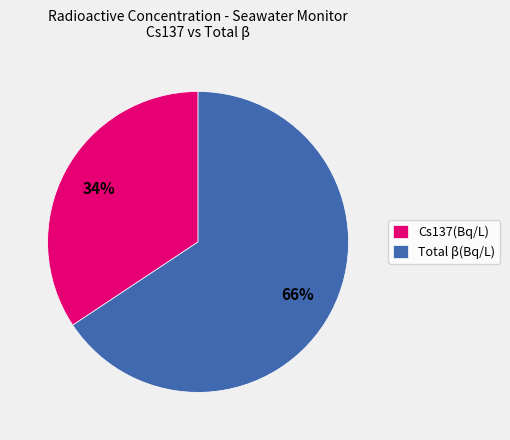

To the nearest percent, what portion does Total β(Bq/L) represent?

66%